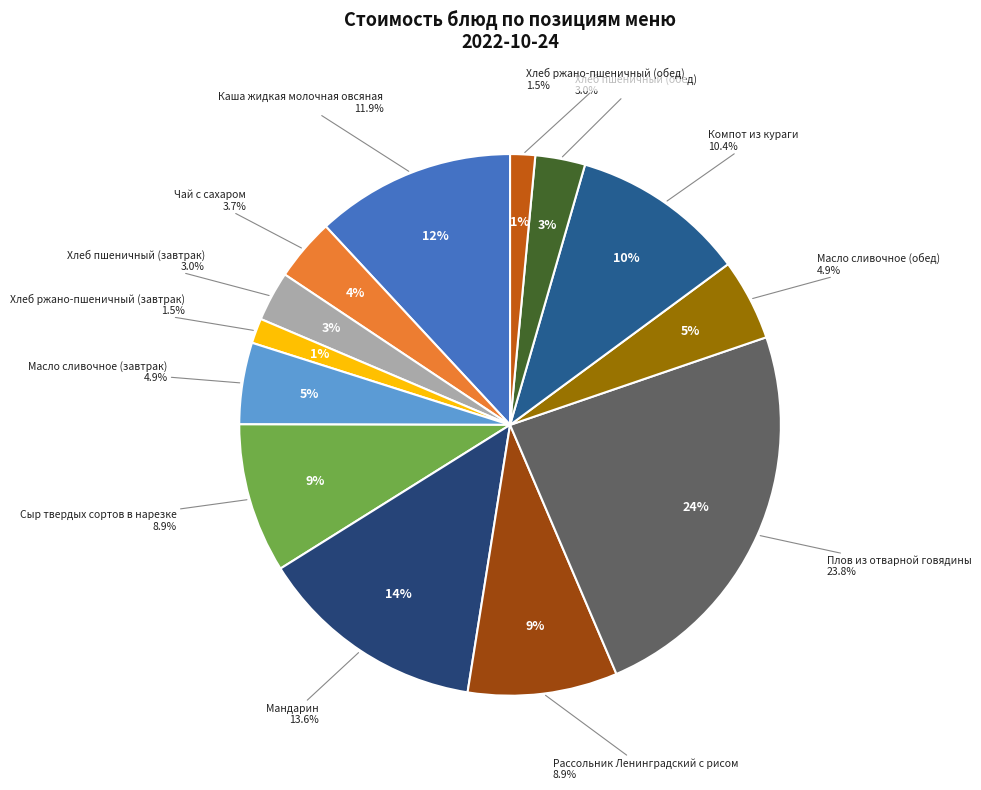

What percentage do Сыр твердых сортов в нарезке and Масло сливочное (завтрак) together represent?

13.8%